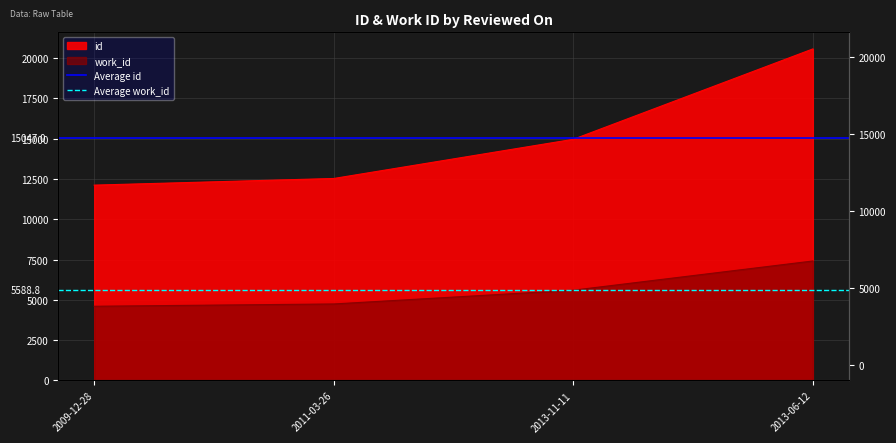

What is the sum of the Average id values at 2011-03-26 and 2009-12-28?

30094.0